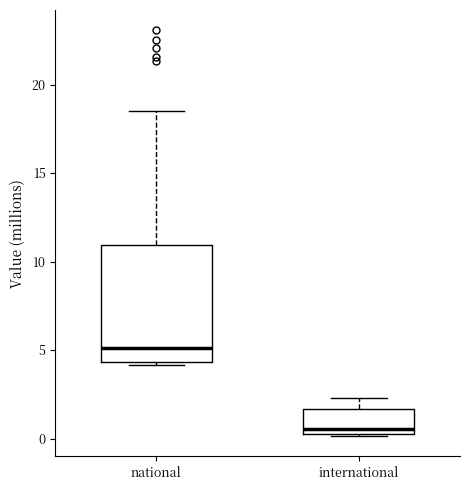

Reading left to right, transcribe this box plot: for each box, give where its median line is, the range the box spans, and where its two whiskers end, as read against the y-axis. The values are not printed on the chart, so give them approximately, as read against the axis.

national: median 5.0, box 4.5 to 11.0, whiskers 4.0 to 18.5
international: median 0.5, box 0.0 to 1.5, whiskers 0.0 to 2.5